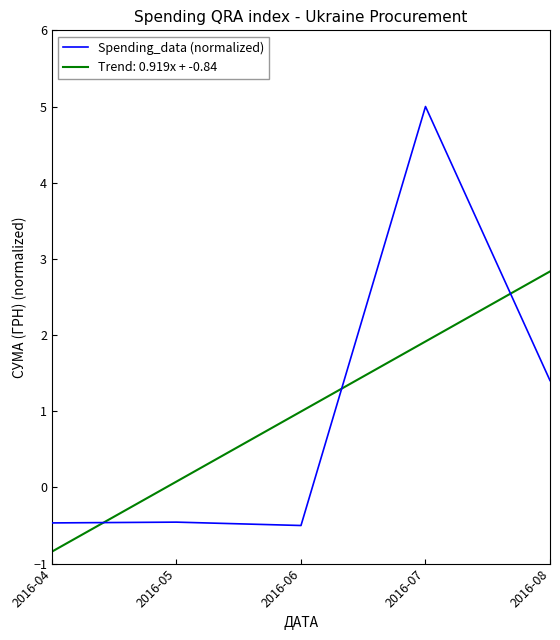

At which category is the sum across all series the highest?

2016-07